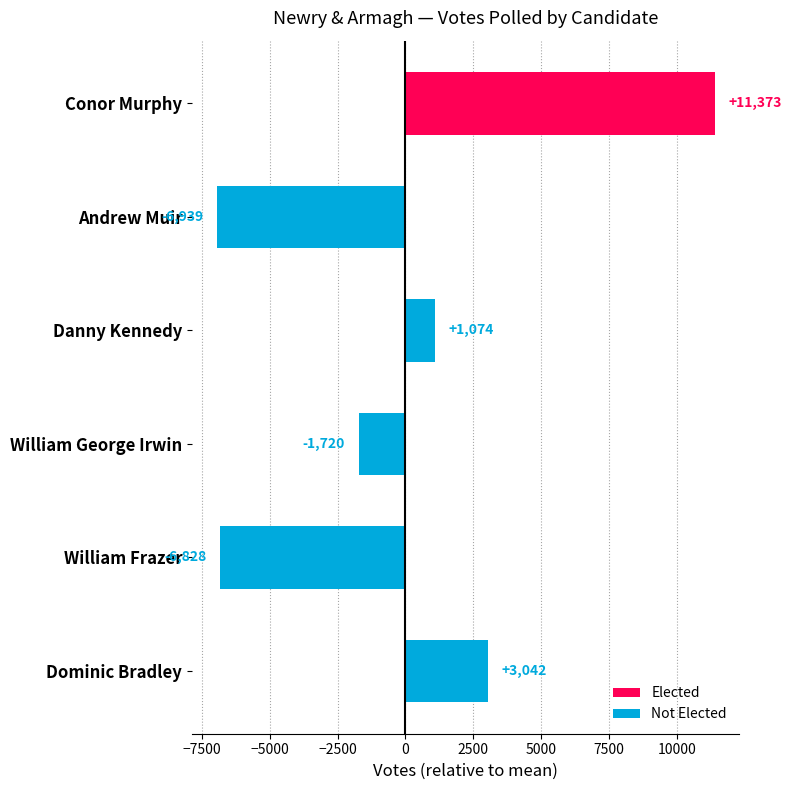

List the labels in order of value, largest first.

Conor Murphy, Dominic Bradley, Danny Kennedy, William George Irwin, William Frazer, Andrew Muir